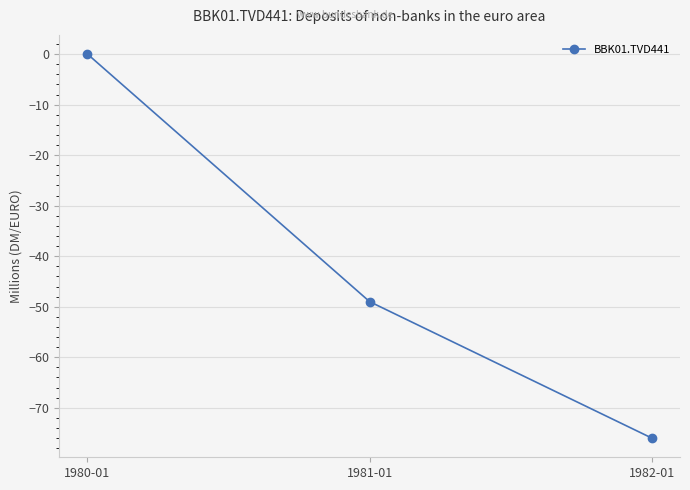

Reading left to right, list all the values displayed in this chart.

1980-01=0	1981-01=-49	1982-01=-76